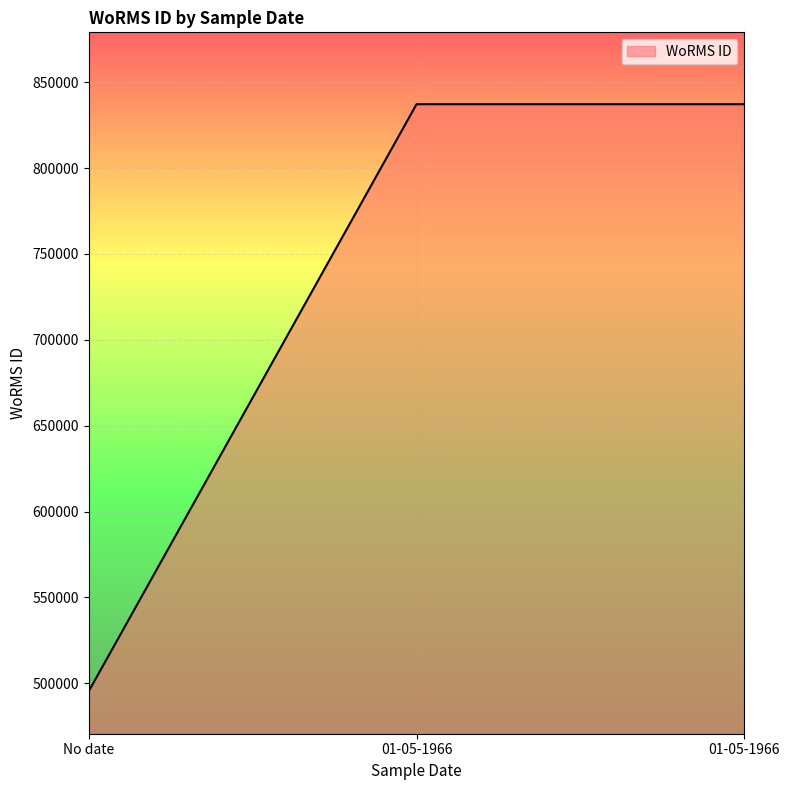

At which category does the chart reach its peak across all series?

01-05-1966